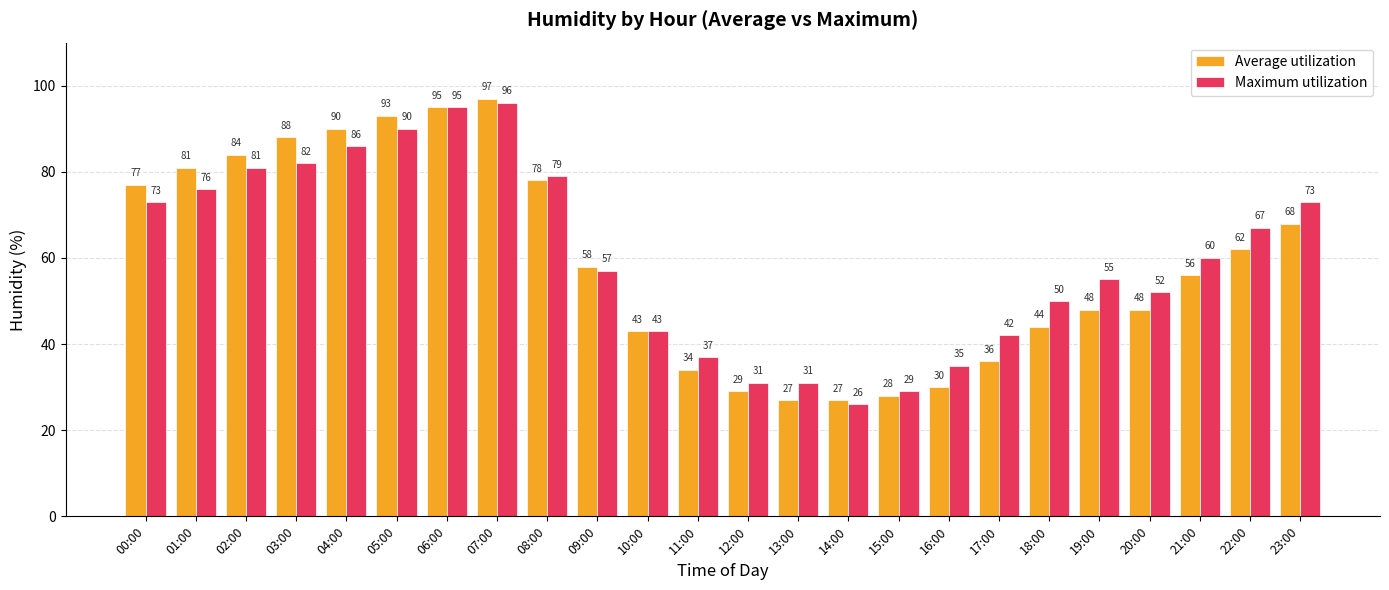

Reading left to right, transcribe all the data shown in this chart.

Average utilization: 77	81	84	88	90	93	95	97	78	58	43	34	29	27	27	28	30	36	44	48	48	56	62	68
Maximum utilization: 73	76	81	82	86	90	95	96	79	57	43	37	31	31	26	29	35	42	50	55	52	60	67	73